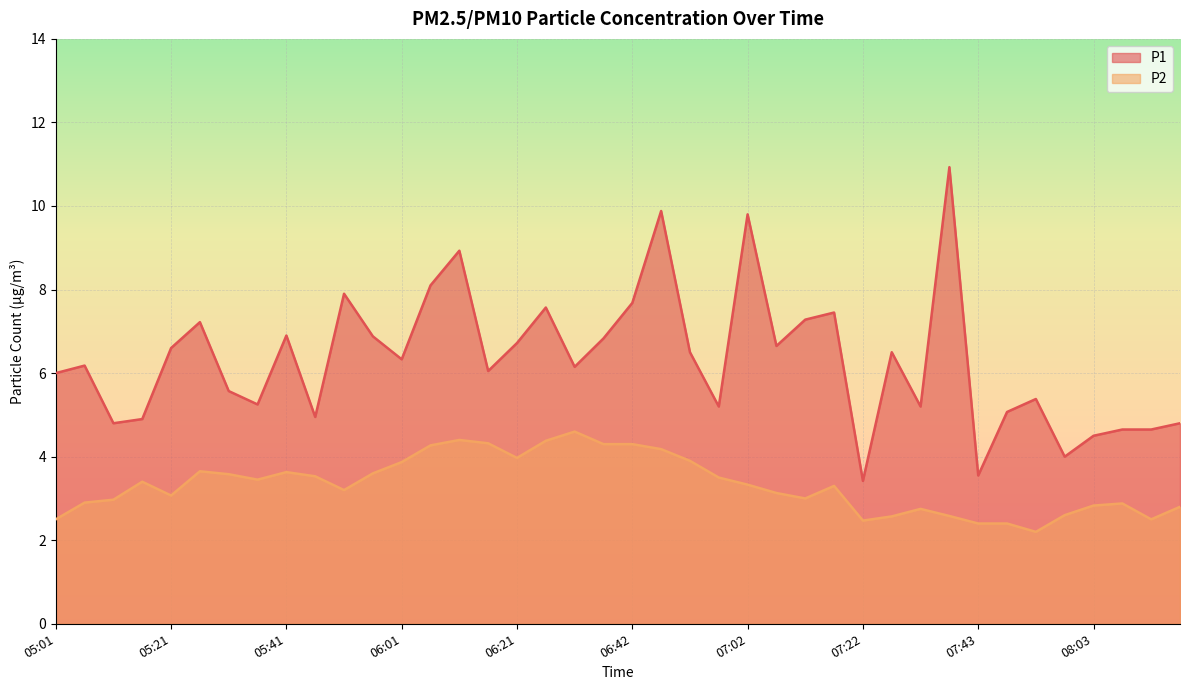

What is the total value across all series at 06:27?

11.9